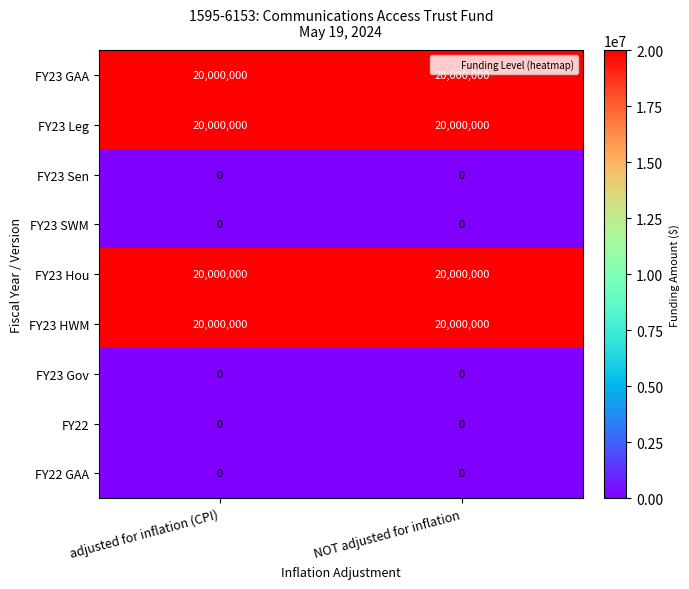

What is the total value across all series at NOT adjusted for inflation?

80000000